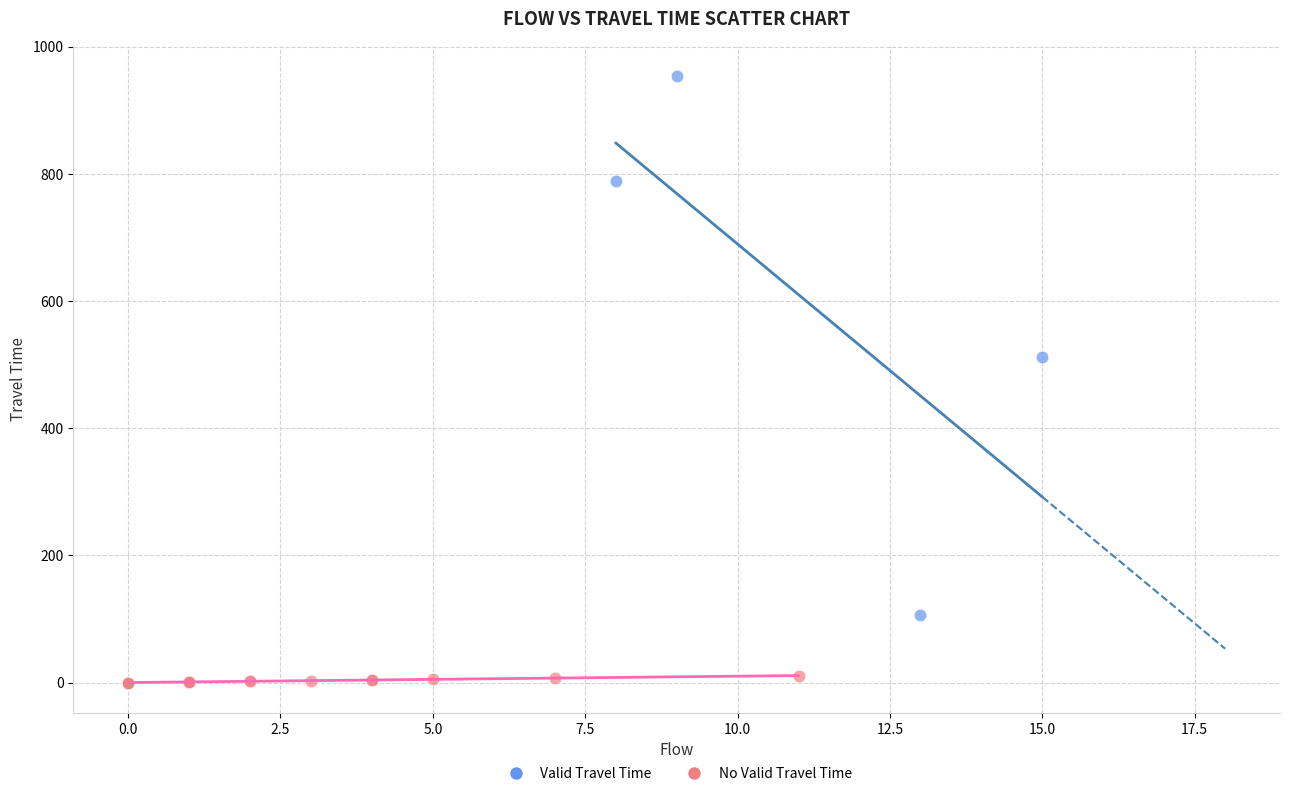

What are all the series names shown in the legend?

Valid Travel Time, No Valid Travel Time